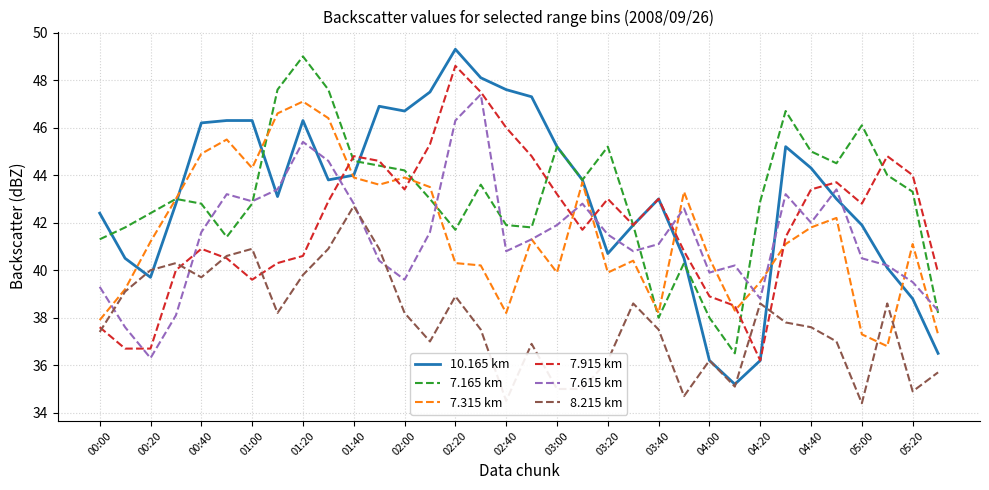

Reading right to left, transcribe all the data shown in this chart.

10.165 km: 36.5	38.8	40.1	41.9	43.0	44.3	45.2	36.2	35.2	36.2	40.5	43.0	41.9	40.7	43.8	45.2	47.3	47.6	48.1	49.3	47.5	46.7	46.9	44.0	43.8	46.3	43.1	46.3	46.3	46.2	42.8	39.7	40.5	42.4
7.165 km: 38.2	43.3	44.0	46.1	44.5	45.0	46.7	42.9	36.5	38.0	40.3	38.0	41.9	45.2	43.8	45.2	41.8	41.9	43.6	41.7	43.0	44.2	44.4	44.6	47.6	49.0	47.6	42.8	41.4	42.8	43.0	42.4	41.8	41.3
7.315 km: 37.3	41.1	36.8	37.3	42.2	41.8	41.1	39.5	38.3	40.5	43.3	38.2	40.4	39.9	43.7	39.9	41.3	38.2	40.2	40.3	43.5	43.9	43.6	43.9	46.4	47.1	46.6	44.3	45.5	44.9	43.0	41.2	39.2	37.9
7.915 km: 39.9	44.0	44.8	42.8	43.7	43.4	41.4	36.2	38.5	38.9	40.8	43.0	41.9	43.0	41.7	43.2	44.8	46.0	47.5	48.6	45.3	43.4	44.6	44.8	42.9	40.6	40.3	39.6	40.5	40.9	40.0	36.7	36.7	37.6
7.615 km: 38.3	39.5	40.2	40.5	43.4	42.0	43.2	38.8	40.2	39.9	42.6	41.1	40.8	41.5	42.8	41.9	41.3	40.8	47.4	46.3	41.6	39.6	40.4	42.8	44.6	45.4	43.4	42.9	43.2	41.6	38.1	36.3	37.6	39.3
8.215 km: 35.7	34.9	38.6	34.4	37.0	37.6	37.8	38.6	35.1	36.2	34.7	37.5	38.6	36.2	35.0	35.0	36.9	34.5	37.5	38.9	37.0	38.2	40.9	42.7	40.9	39.8	38.2	40.9	40.6	39.7	40.3	40.0	39.1	37.4